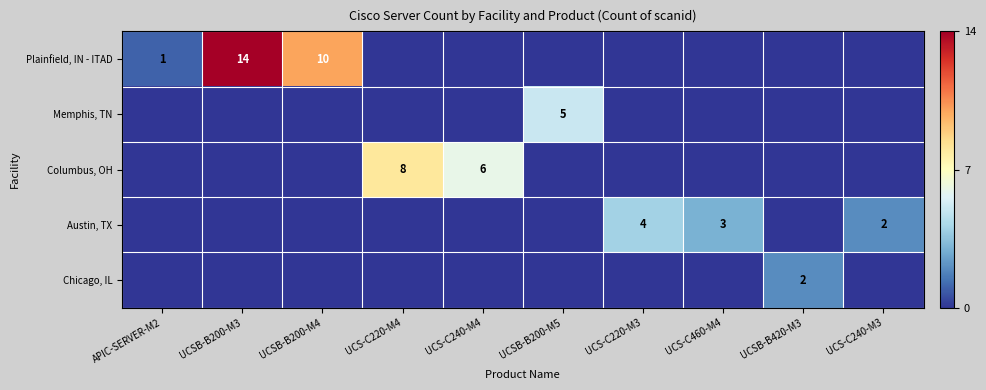

The Memphis, TN series shows 2 at UCSB-B200-M5. True or false?

False